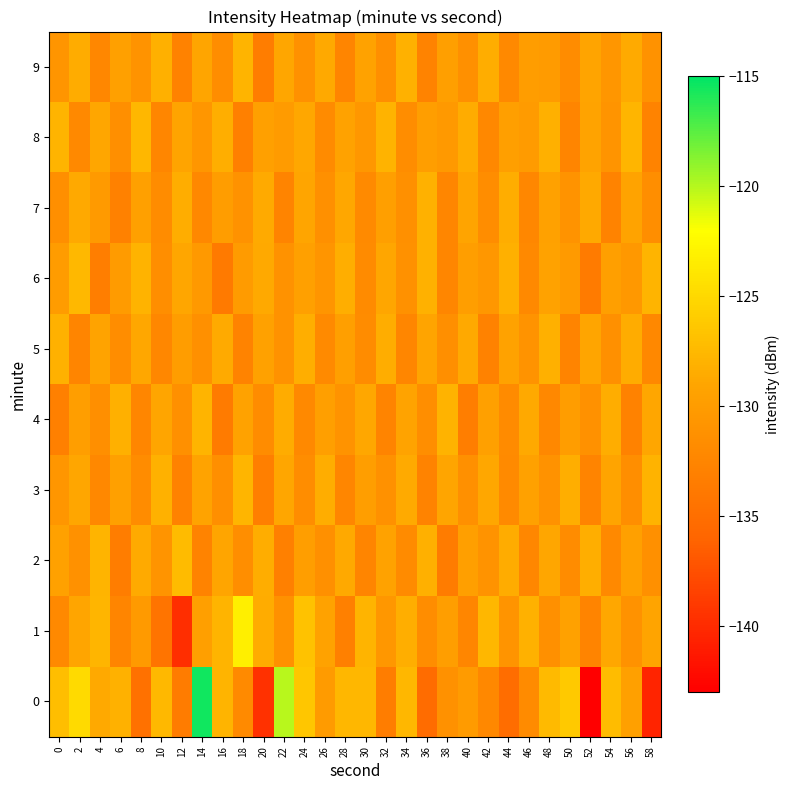

What is the total value across all series at 50?

-1304.1